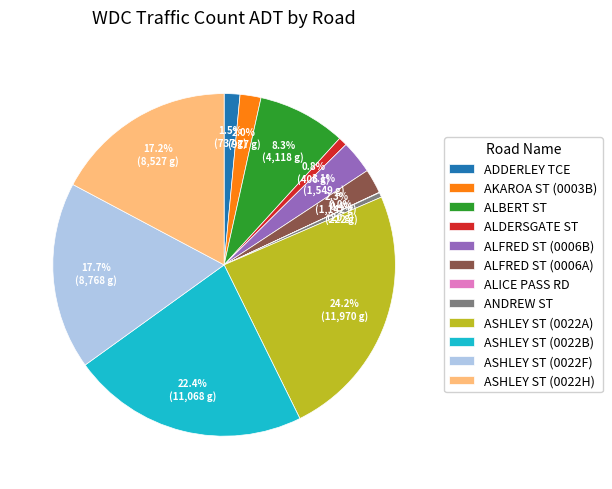

To the nearest percent, what percentage of the pie is ASHLEY ST (0022H)?

17%